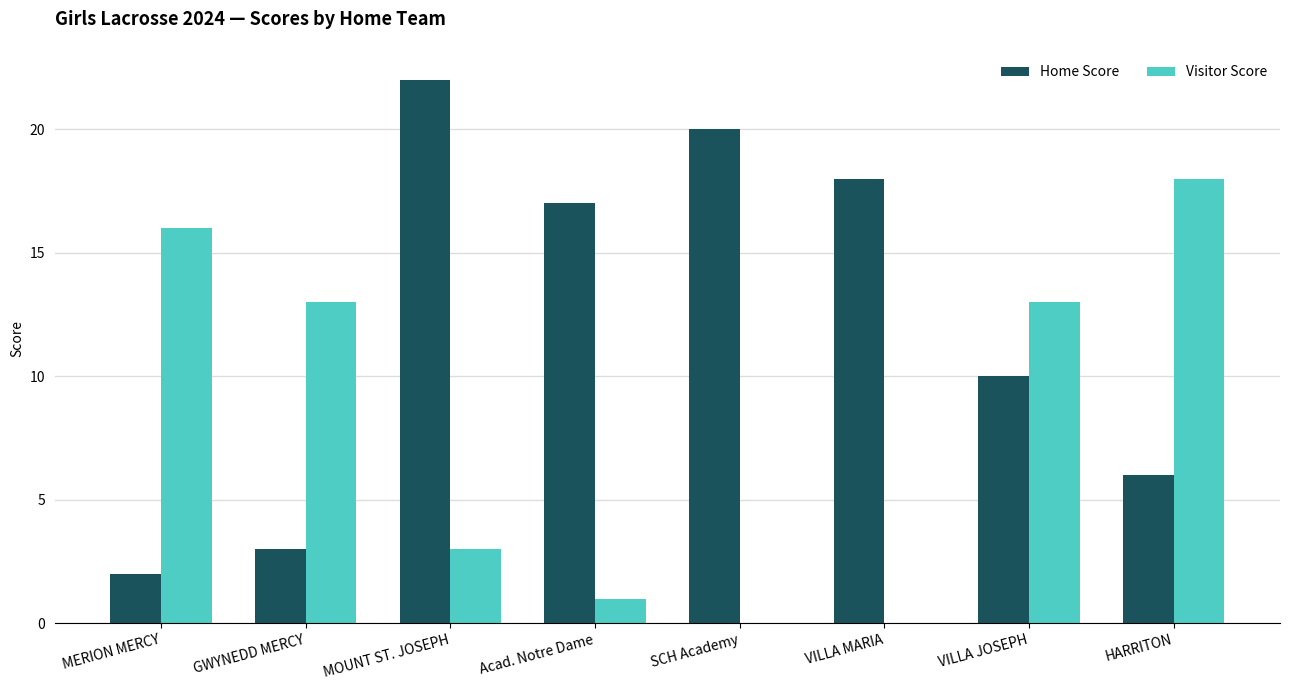

Between MERION MERCY and GWYNEDD MERCY, which series saw the biggest shift?

Visitor Score